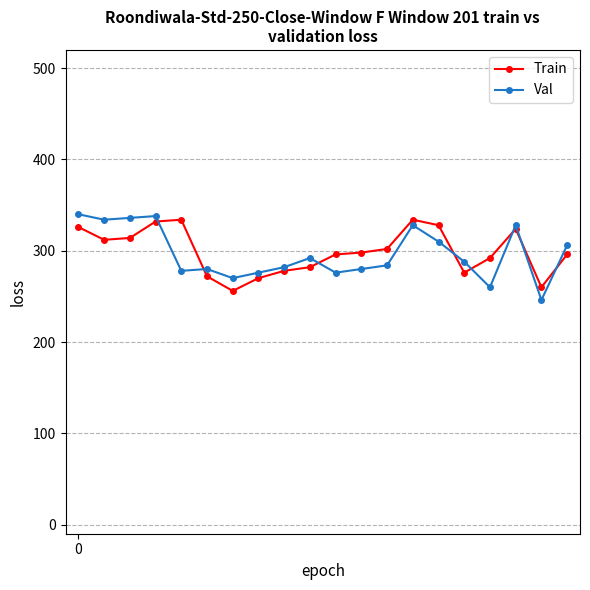

What is the minimum value shown in the chart?

246